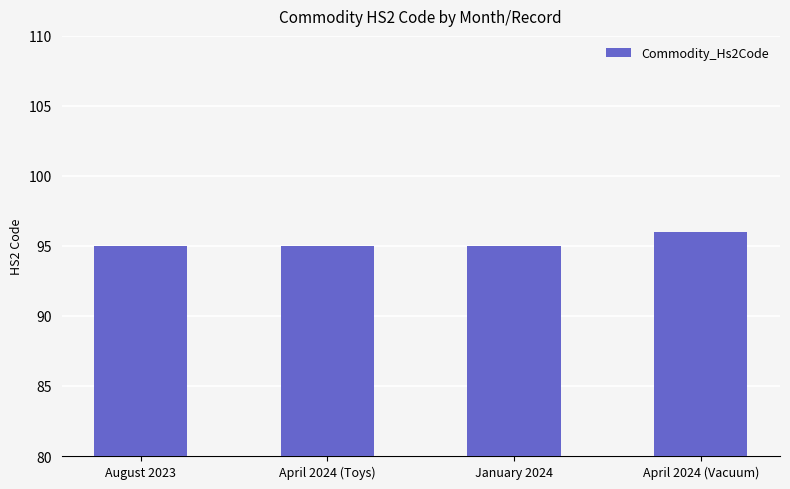

True or false: the data shows 165 at April 2024 (Vacuum).

False